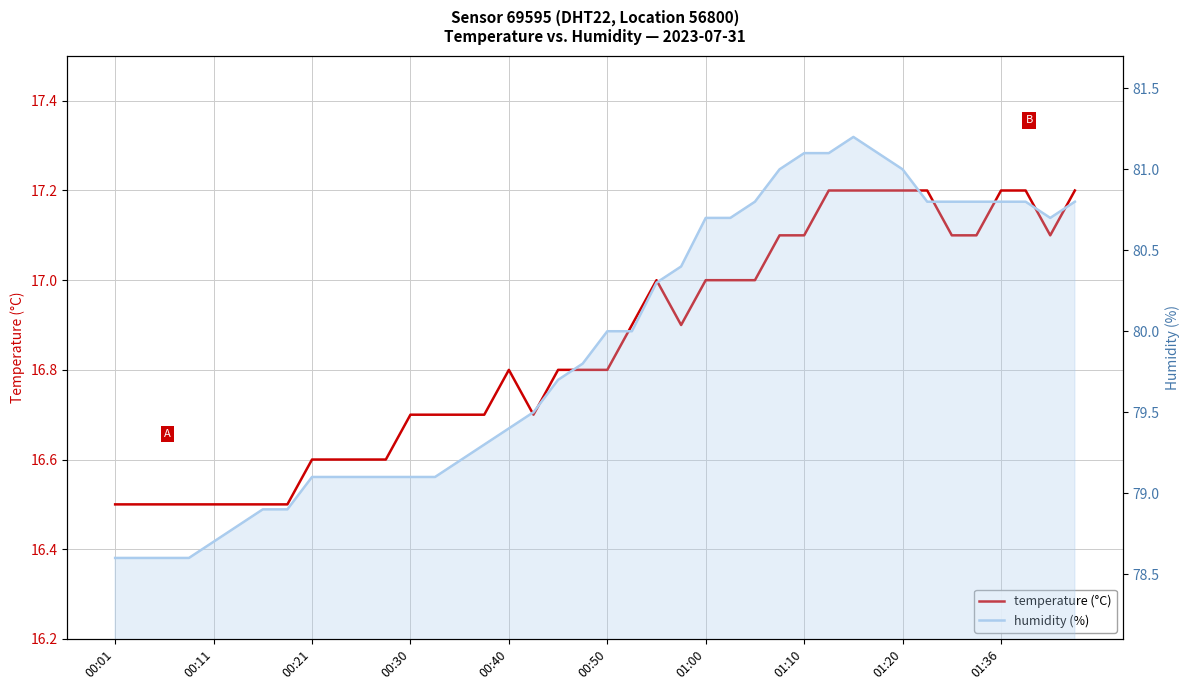

True or false: humidity (%) and temperature (°C) intersect in this chart.

False